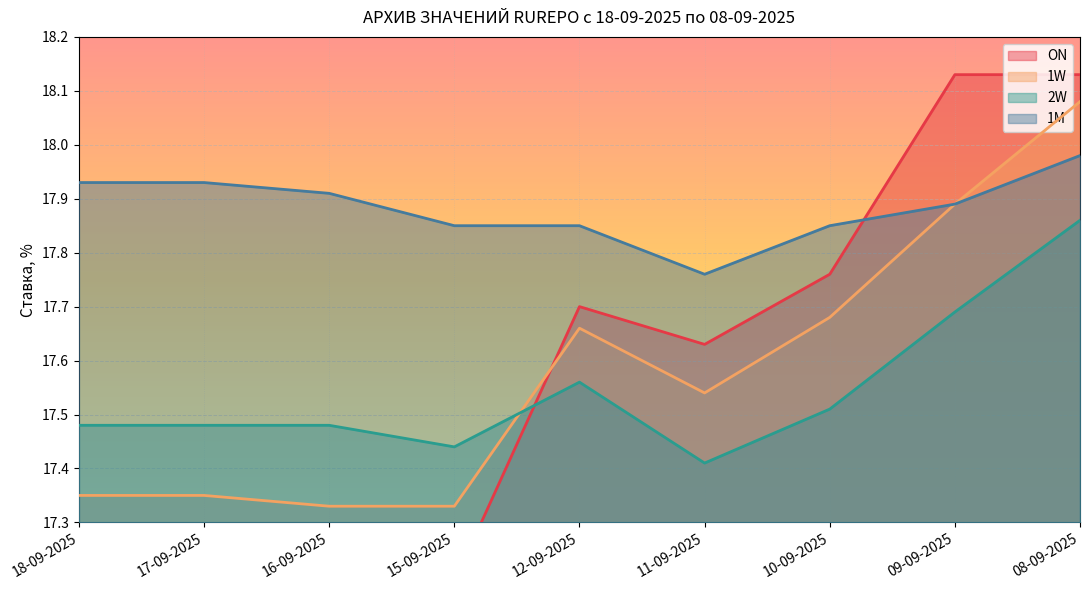

Rank the categories by 2W value from lowest to highest.

11-09-2025, 15-09-2025, 18-09-2025, 17-09-2025, 16-09-2025, 10-09-2025, 12-09-2025, 09-09-2025, 08-09-2025